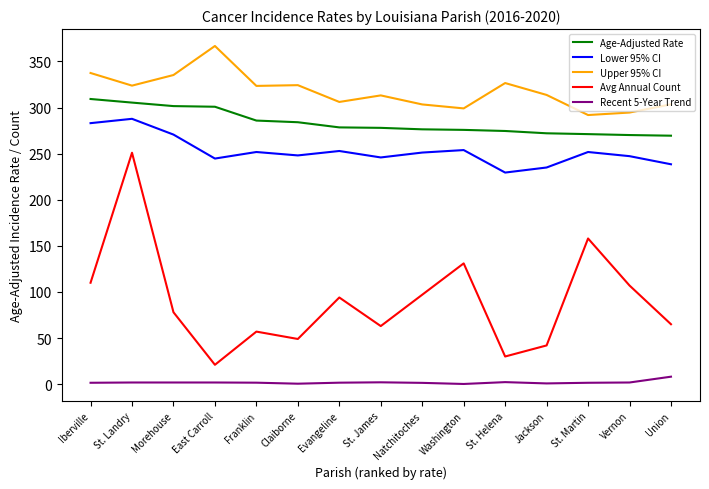

At how many categories does at least one series exceed 73?

15